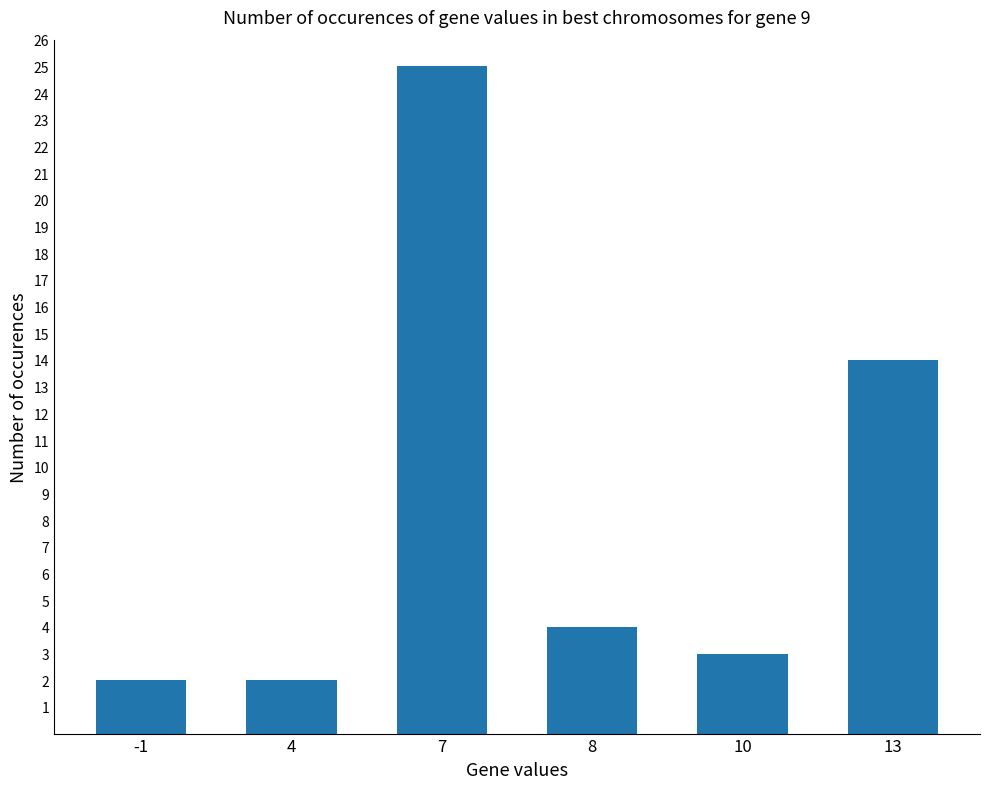

Are the bars horizontal?

No